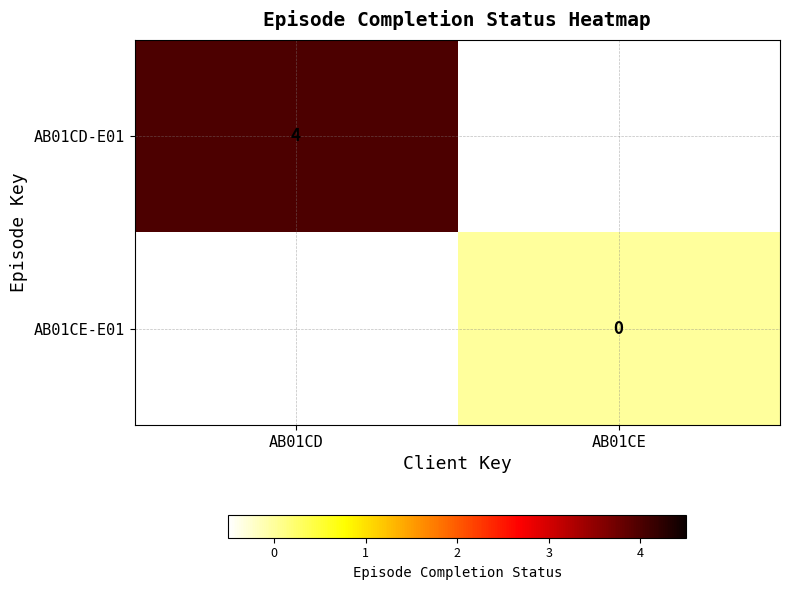

Is it true that AB01CD-E01 equals 4 at AB01CD?

True